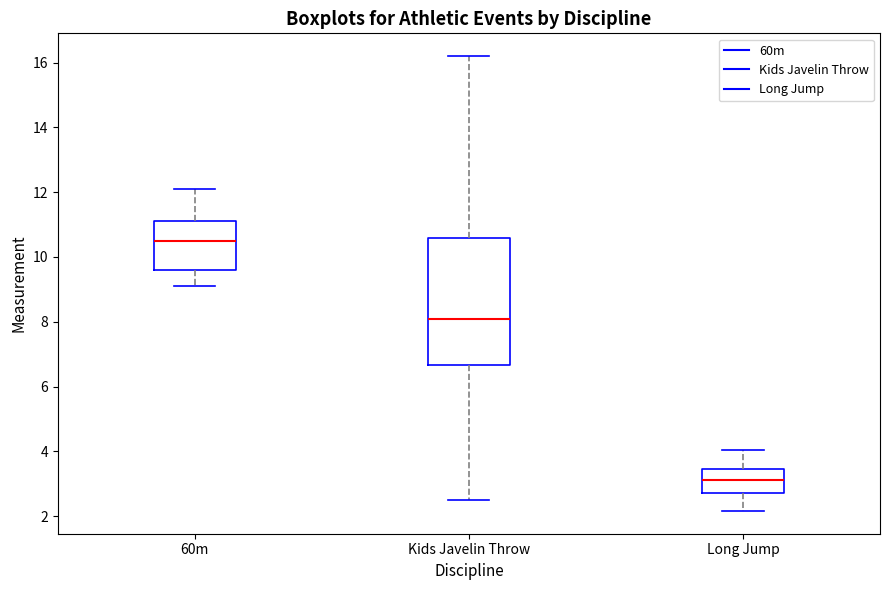

Reading left to right, read every box against the y-axis: the position of its median line, the range the box covers, and the ends of its whiskers. The values are not printed on the chart, so give them approximately, as read against the axis.

60m: median 10.6, box 9.6 to 11.2, whiskers 9.2 to 12.2
Kids Javelin Throw: median 8.0, box 6.6 to 10.6, whiskers 2.6 to 16.2
Long Jump: median 3.2, box 2.8 to 3.4, whiskers 2.2 to 4.0